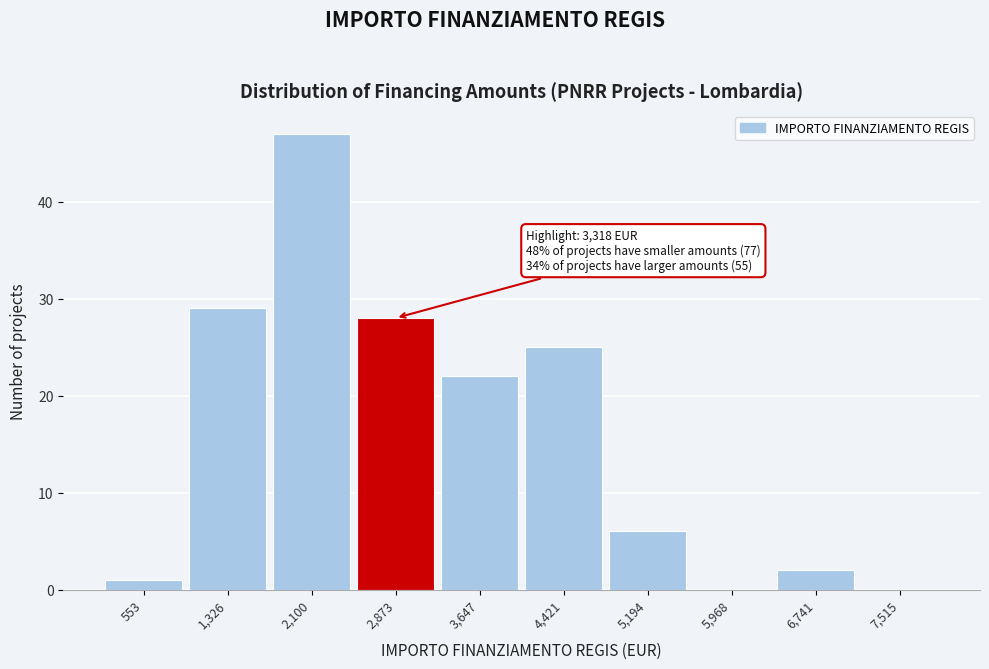

Reading right to left, what are all the values shown in this chart?

7,515=0	6,741=2	5,968=0	5,194=6	4,421=25	3,647=22	2,873=28	2,100=47	1,326=29	553=1